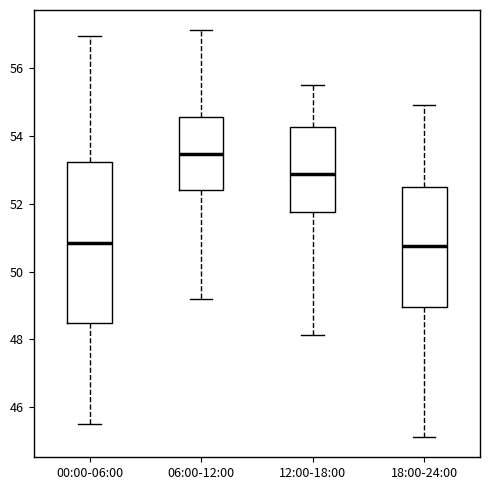

Where is the upper edge of the box for 12:00-18:00 on the y-axis? The values are not printed on the chart, so give them approximately, as read against the axis.

54.2